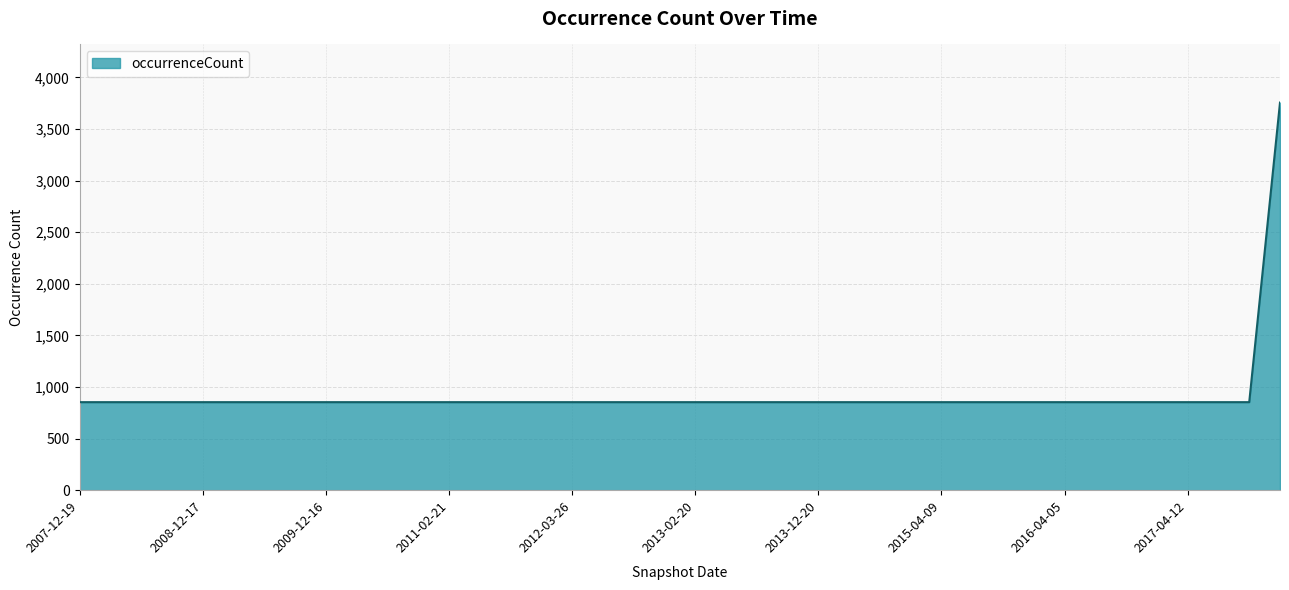

What is the maximum value shown in the chart?

3756